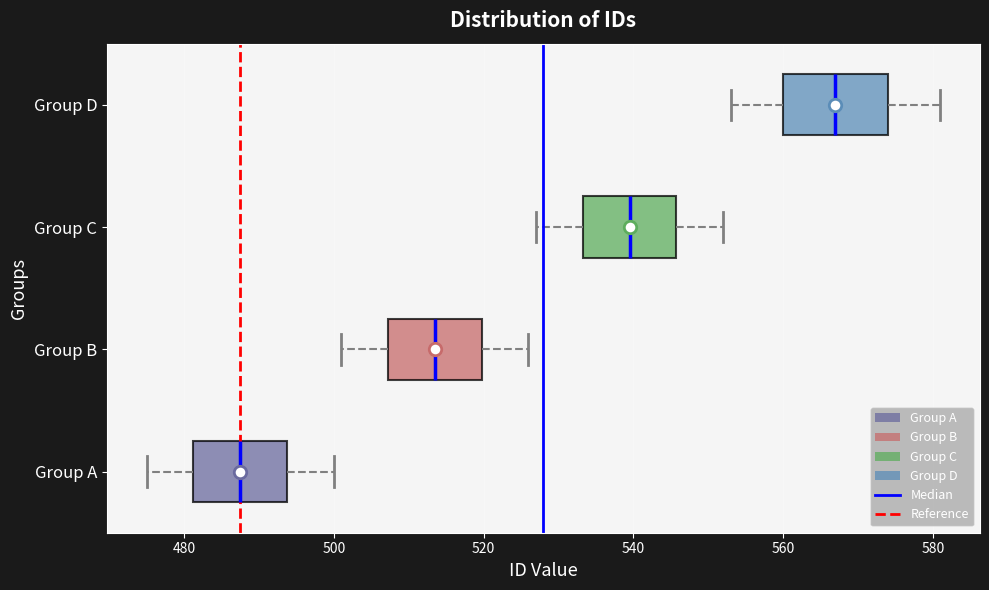

Where does the median line of the box for Group D sit on the x-axis? The values are not printed on the chart, so give them approximately, as read against the axis.

568